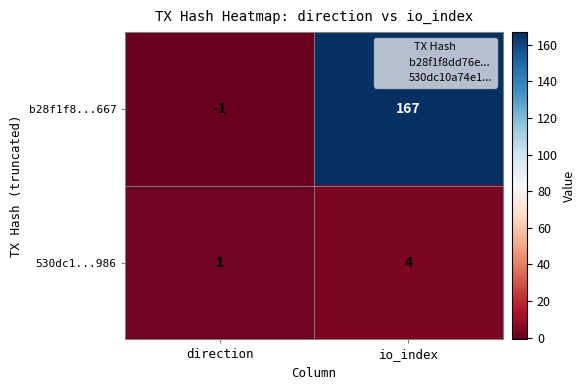

Which series changed the most between direction and io_index?

b28f1f8...667